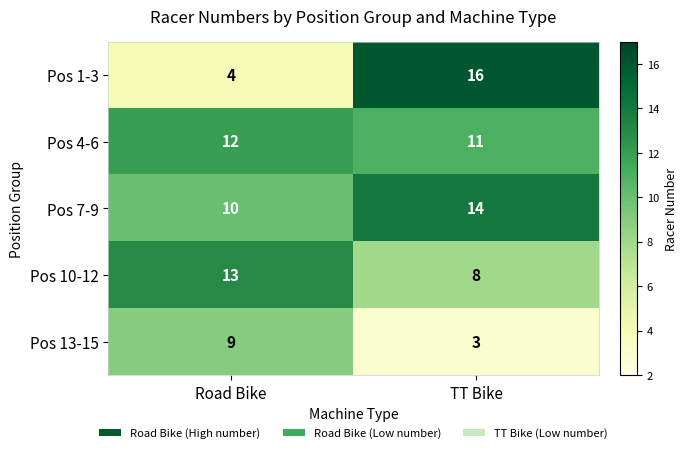

Is the value of Pos 1-3 at TT Bike greater than the value of Pos 4-6 at Road Bike?

Yes